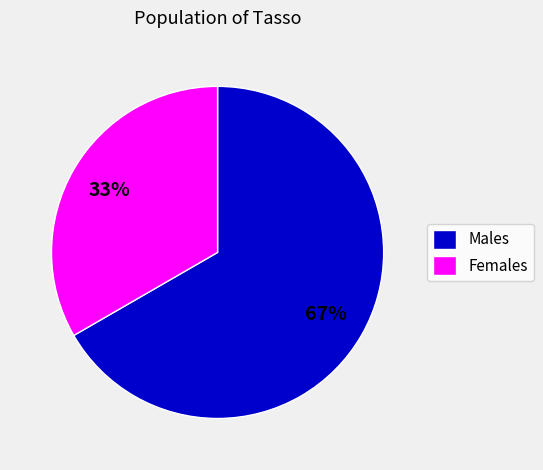

What percentage is the Females slice, to the nearest percent?

33%